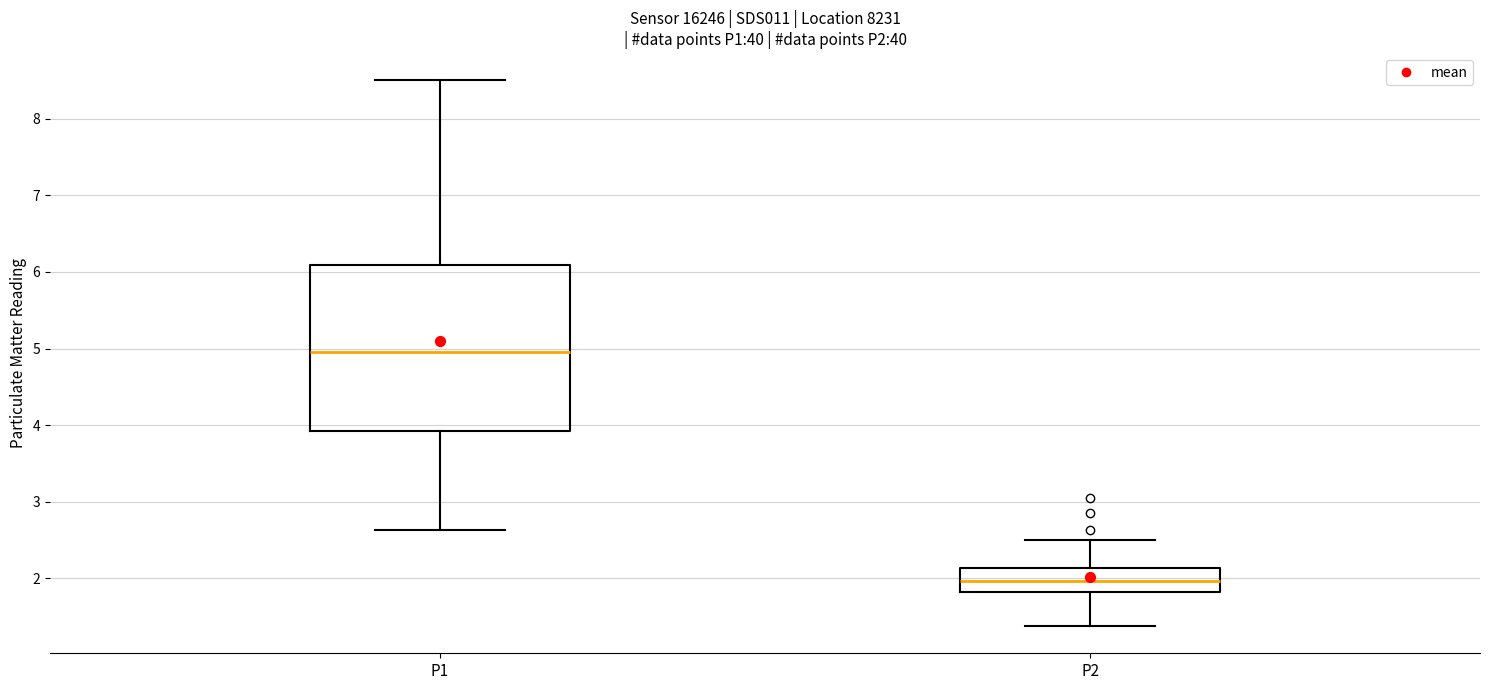

Reading left to right, transcribe this box plot: for each box, give where its median line is, the range the box spans, and where its two whiskers end, as read against the y-axis. The values are not printed on the chart, so give them approximately, as read against the axis.

P1: median 5.0, box 3.9 to 6.1, whiskers 2.6 to 8.5
P2: median 2.0, box 1.8 to 2.1, whiskers 1.4 to 2.5